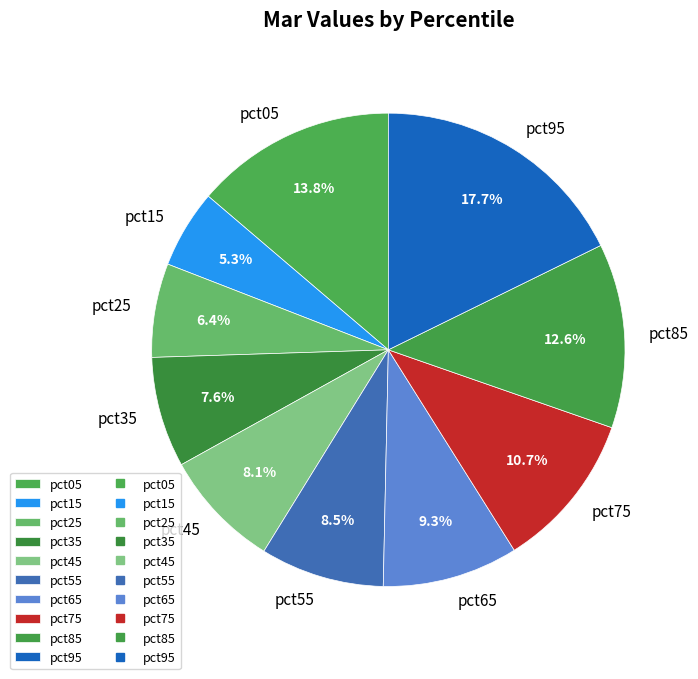

To the nearest percent, what is the difference between the pct85 and pct25 slice percentages?

6%